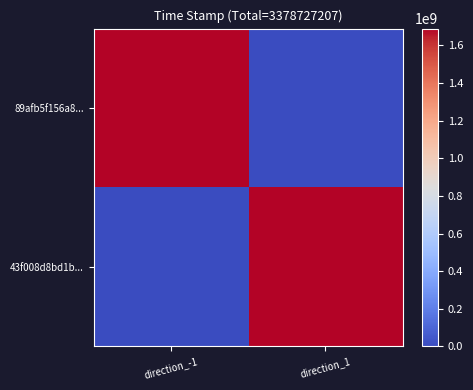

At which category is the sum across all series the highest?

direction_-1